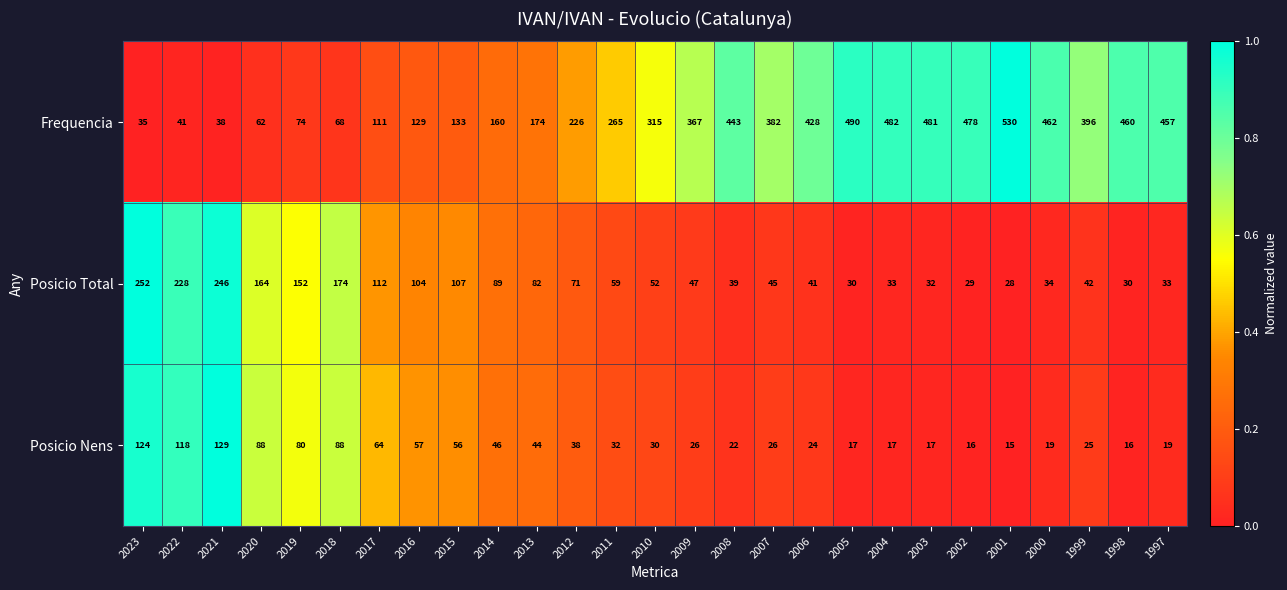

What is the spread (max minus min) of values at 2010?

285